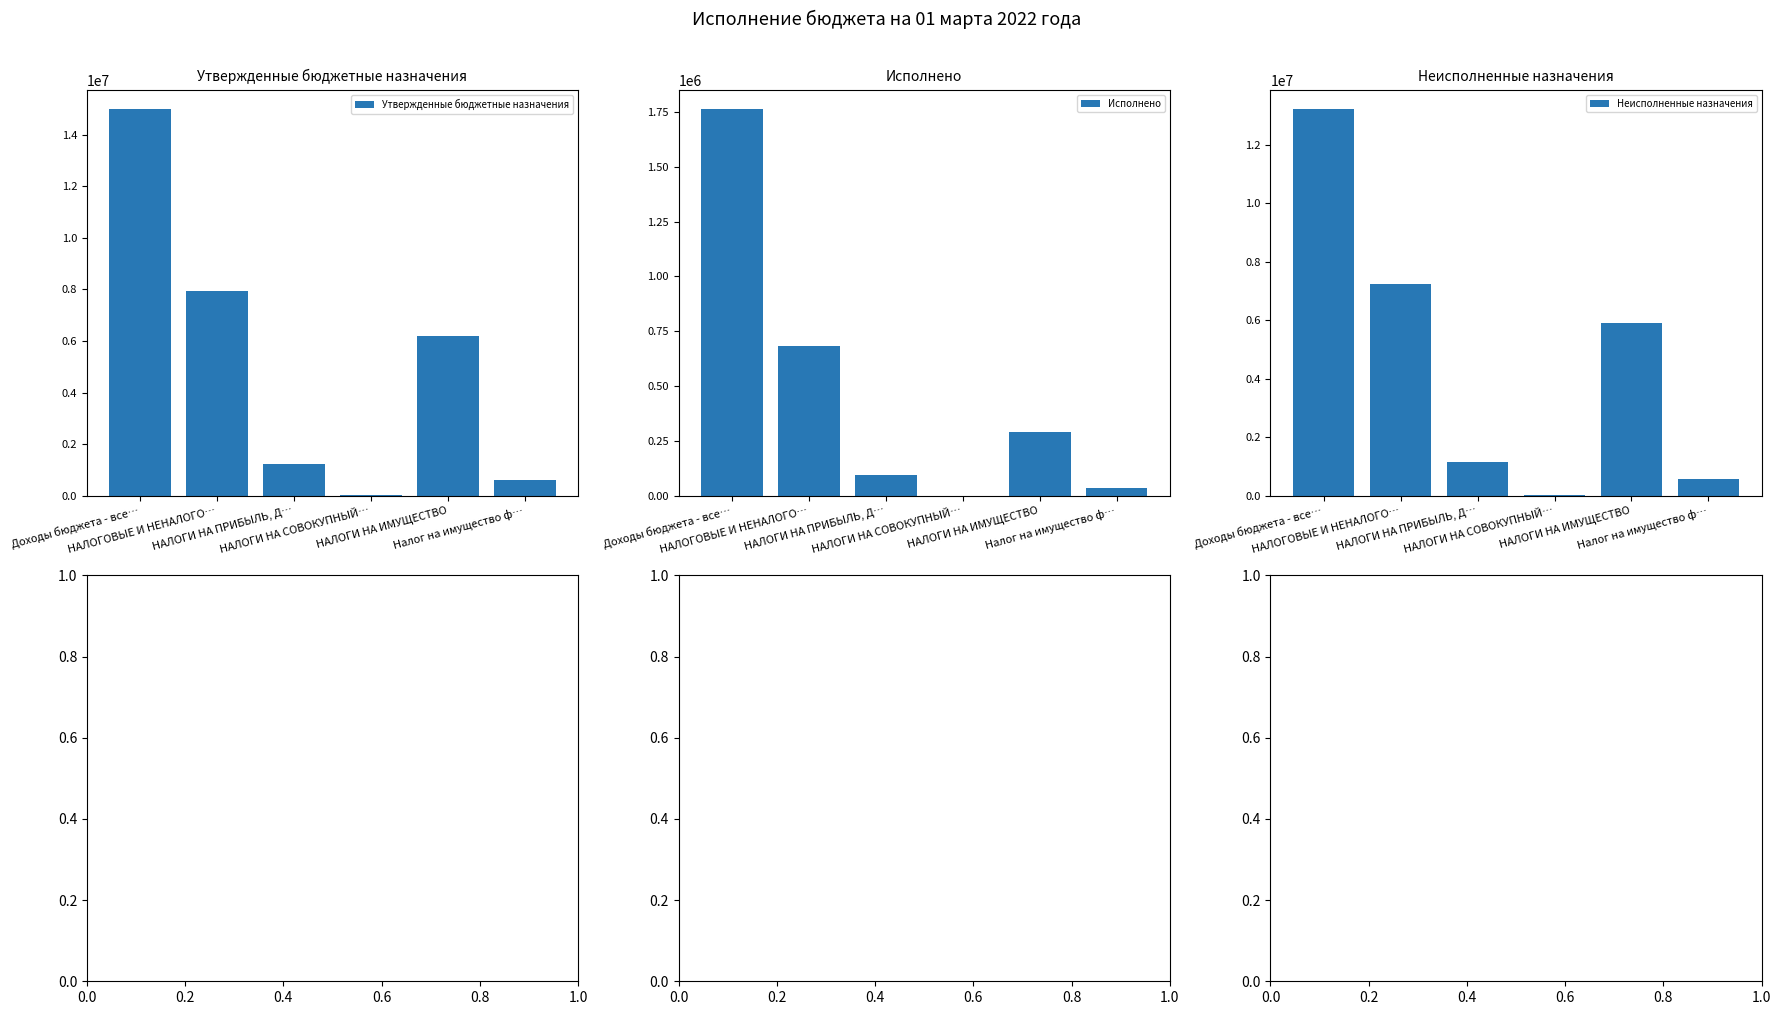

The Исполнено series shows 0.0 at НАЛОГИ НА СОВОКУПНЫЙ…. True or false?

True